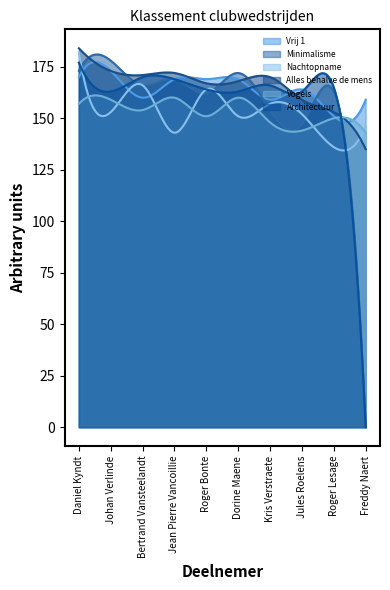

Reading left to right, what are all the values shown in this chart?

Vrij 1: Daniel Kyndt=170	Johan Verlinde=173	Bertrand Vansteelandt=160	Jean Pierre Vancoillie=169	Roger Bonte=169	Dorine Maene=169	Kris Verstraete=159	Jules Roelens=164	Roger Lesage=151	Freddy Naert=159
Minimalisme: Daniel Kyndt=173	Johan Verlinde=178	Bertrand Vansteelandt=166	Jean Pierre Vancoillie=169	Roger Bonte=162	Dorine Maene=172	Kris Verstraete=154	Jules Roelens=147	Roger Lesage=163	Freddy Naert=0
Nachtopname: Daniel Kyndt=182	Johan Verlinde=153	Bertrand Vansteelandt=166	Jean Pierre Vancoillie=143	Roger Bonte=164	Dorine Maene=151	Kris Verstraete=157	Jules Roelens=152	Roger Lesage=136	Freddy Naert=146
Alles behalve de mens: Daniel Kyndt=184	Johan Verlinde=173	Bertrand Vansteelandt=171	Jean Pierre Vancoillie=172	Roger Bonte=167	Dorine Maene=168	Kris Verstraete=170	Jules Roelens=159	Roger Lesage=153	Freddy Naert=135
Vogels: Daniel Kyndt=157	Johan Verlinde=159	Bertrand Vansteelandt=154	Jean Pierre Vancoillie=160	Roger Bonte=151	Dorine Maene=160	Kris Verstraete=148	Jules Roelens=144	Roger Lesage=150	Freddy Naert=143
Architectuur: Daniel Kyndt=177	Johan Verlinde=163	Bertrand Vansteelandt=170	Jean Pierre Vancoillie=169	Roger Bonte=164	Dorine Maene=163	Kris Verstraete=166	Jules Roelens=163	Roger Lesage=165	Freddy Naert=0